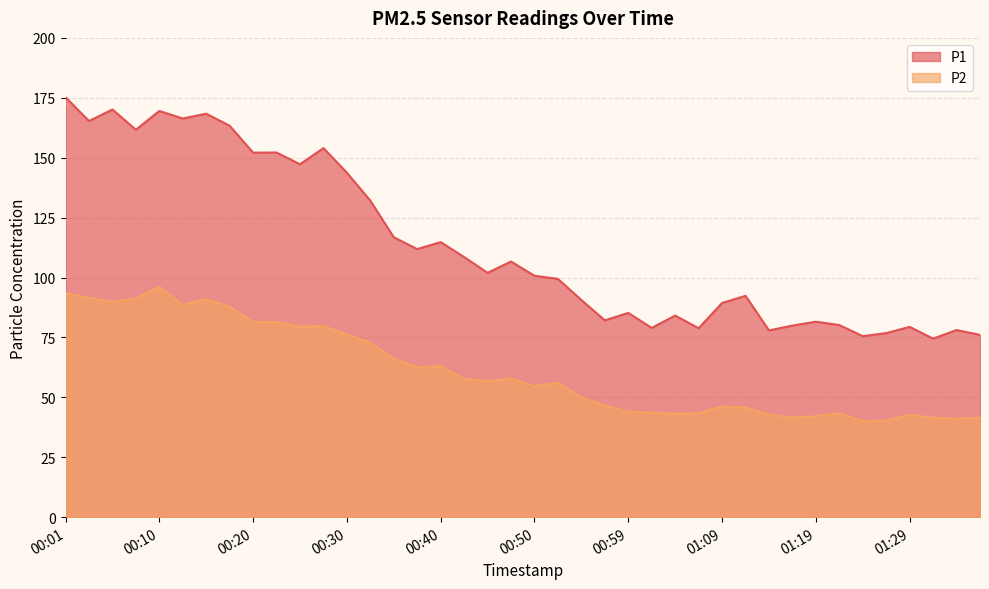

At which label does P1 reach its peak?

00:01